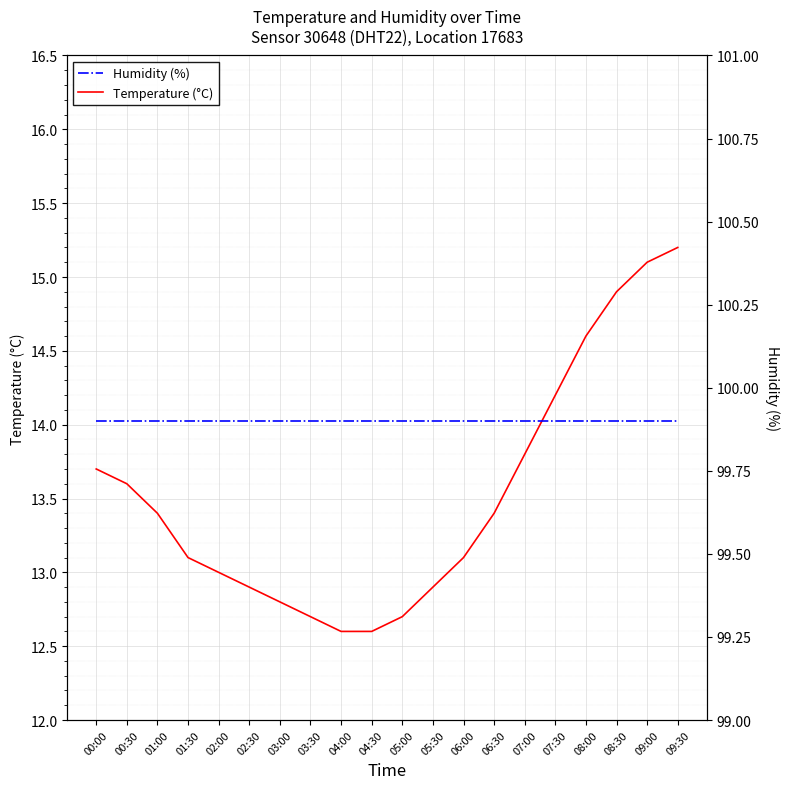

True or false: Temperature (°C) and Humidity (%) intersect in this chart.

False